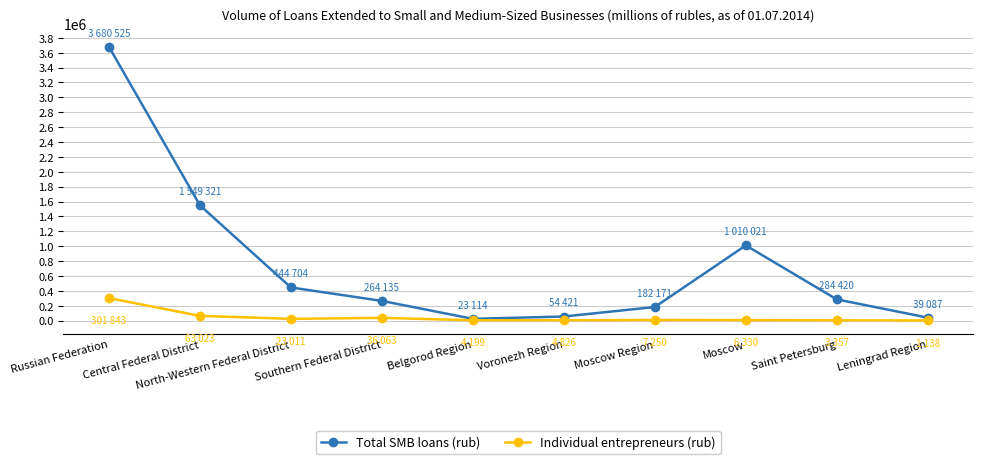

Is it true that Individual entrepreneurs (rub) equals 6330 at Moscow?

True